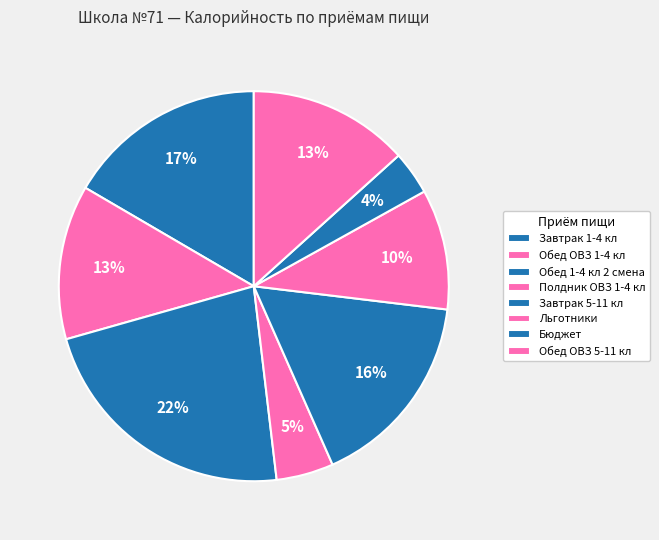

To the nearest percent, what is the combined percentage of Обед 1-4 кл 2 смена and Завтрак 5-11 кл?

39%